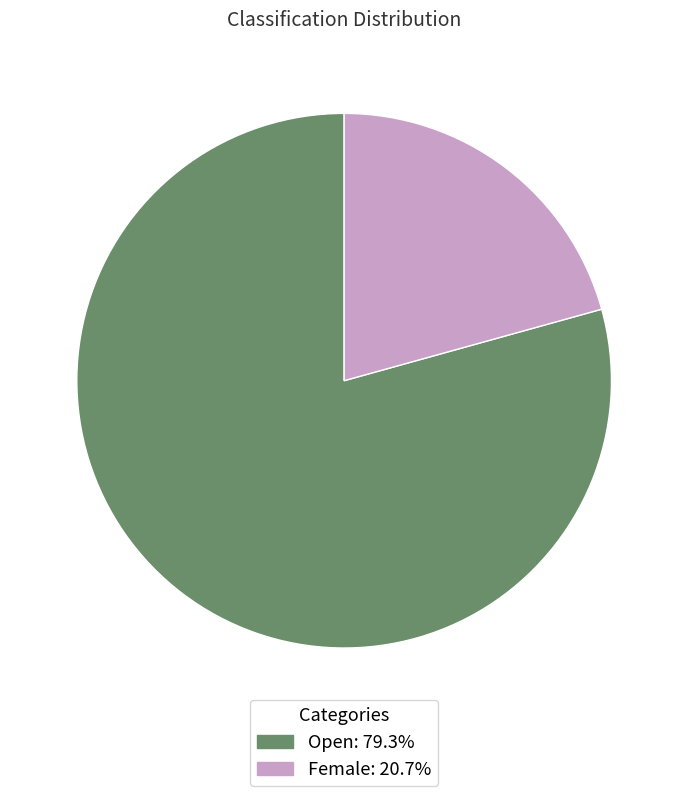

How many segments does this pie chart have?

2